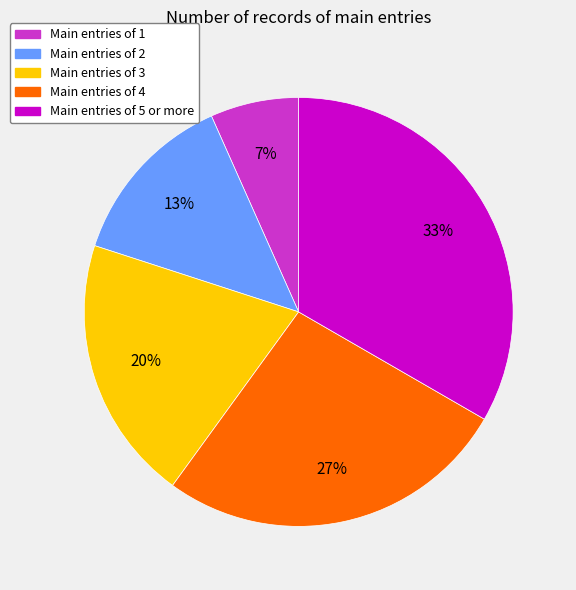

Does Main entries of 4 represent more than half of the total?

No